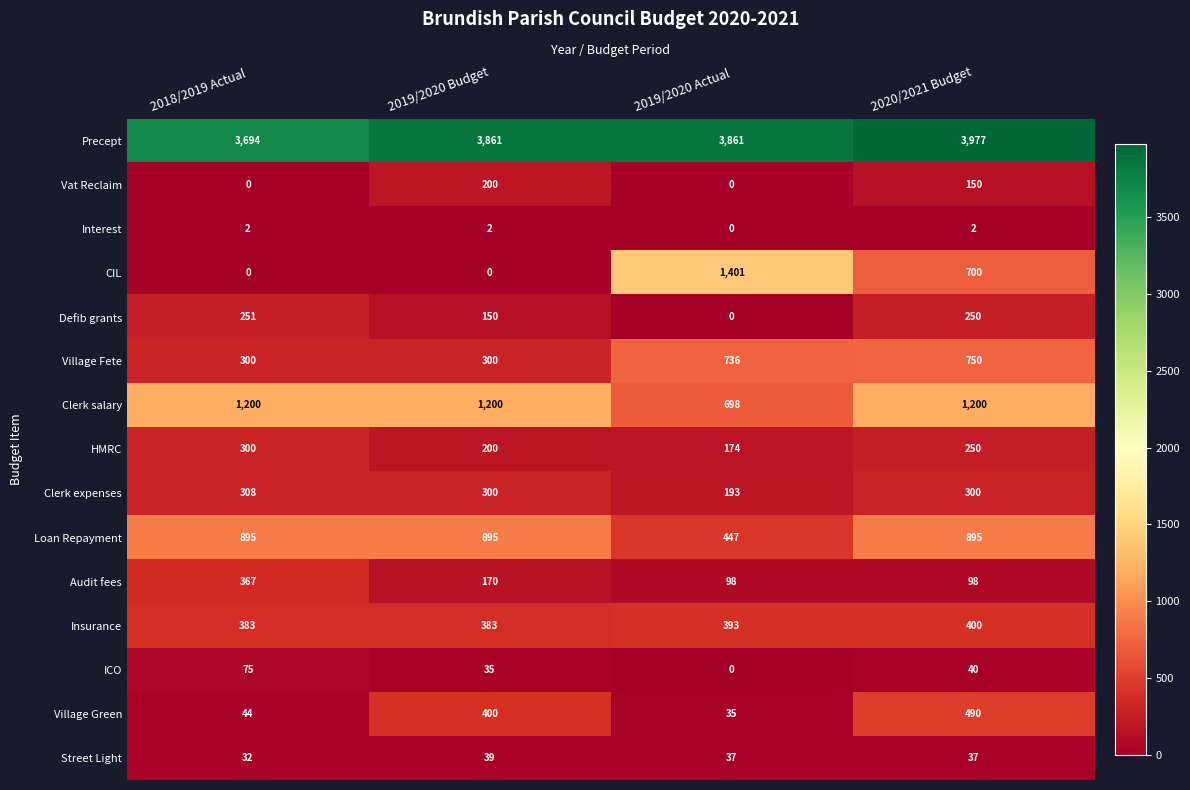

What is the spread (max minus min) of values at 2018/2019 Actual?

3694